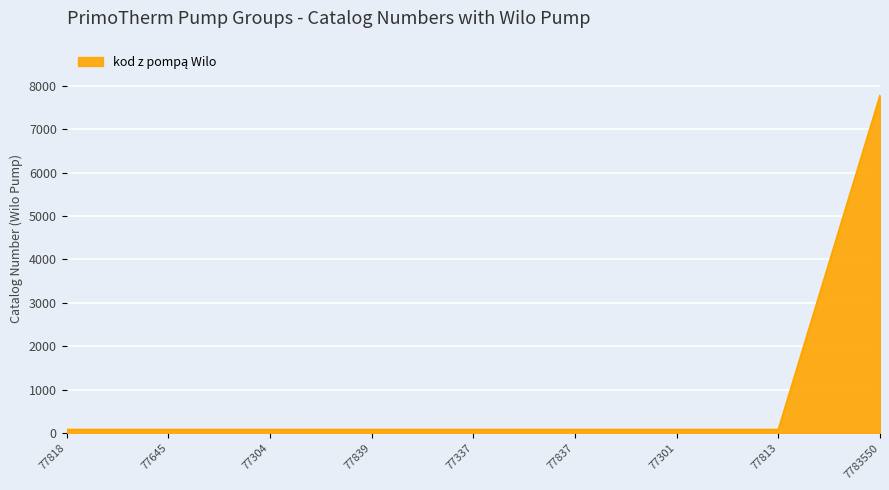

Does the chart display data point markers on the line(s)?

No